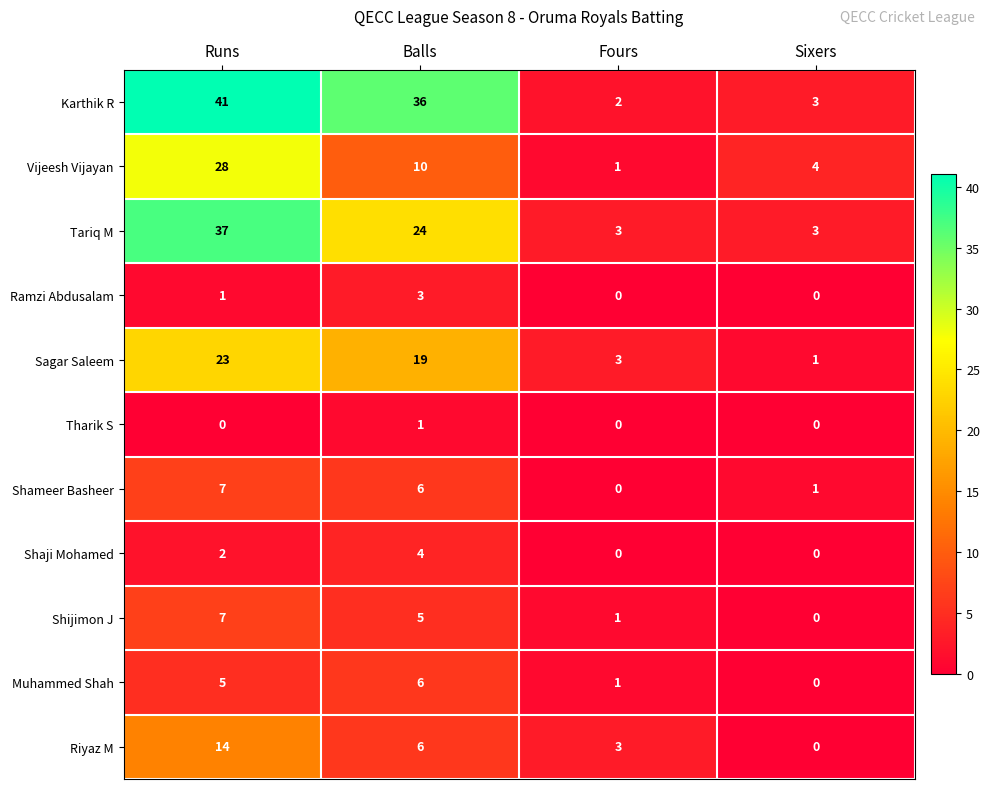

At which category is the sum across all series the highest?

Runs